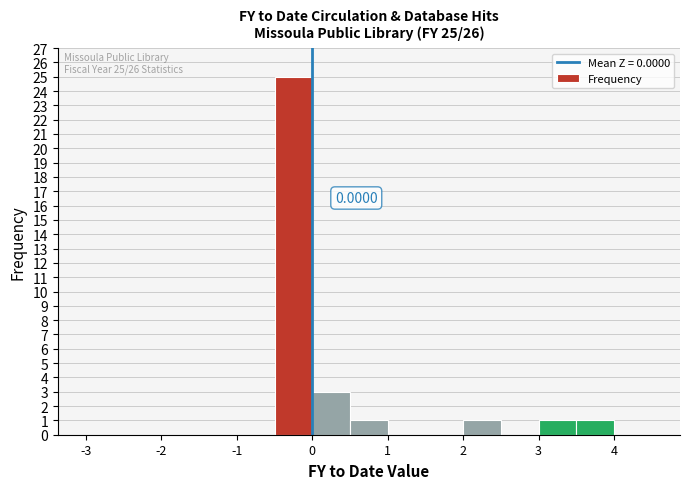

Over which range of the x-axis is the bar tallest?

-0.5 to 0.0